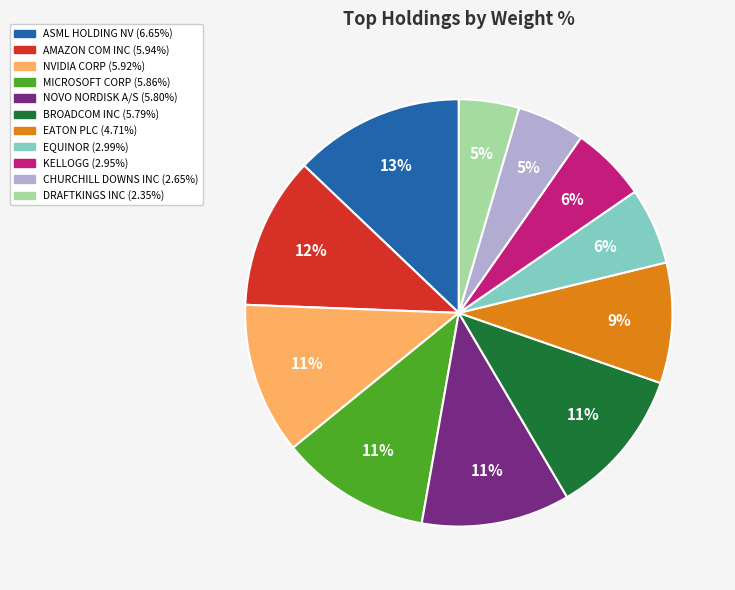

What is the largest slice in the pie chart?

ASML HOLDING NV